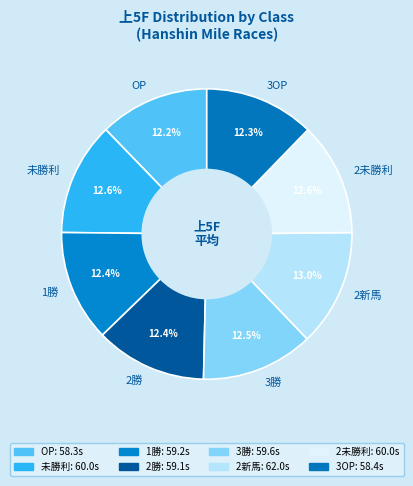

What percentage is the 1勝 slice, to the nearest percent?

12%